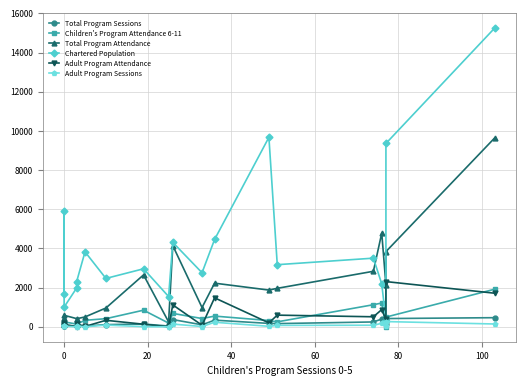

Is it true that Adult Program Sessions equals 71 at 9?

False